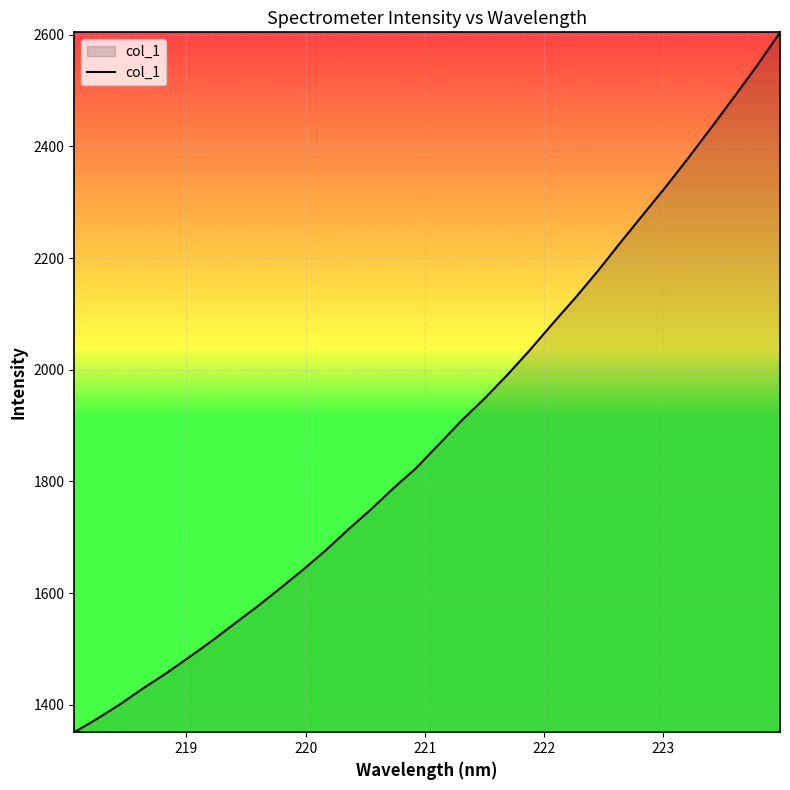

What is the smallest value displayed?

1351.2